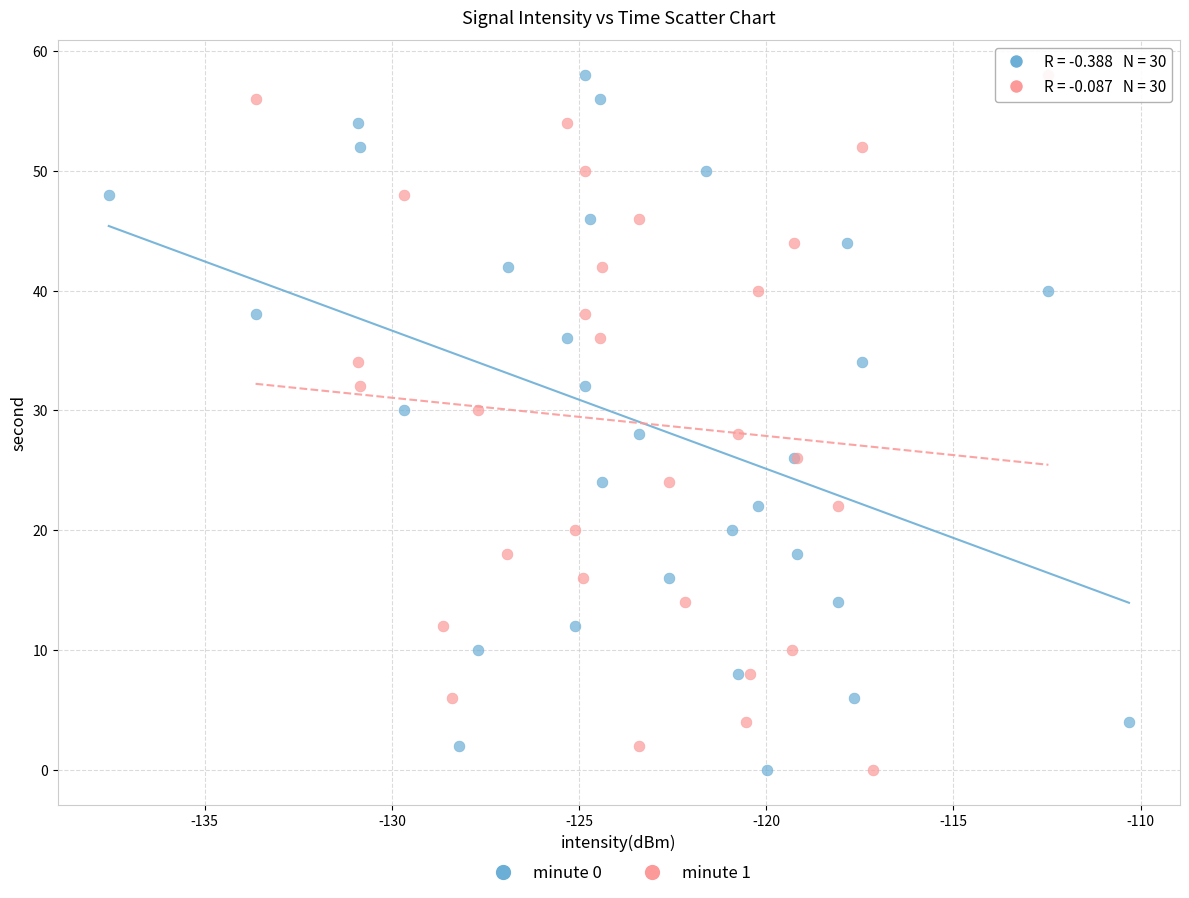

What are all the series names shown in the legend?

minute 0, minute 1